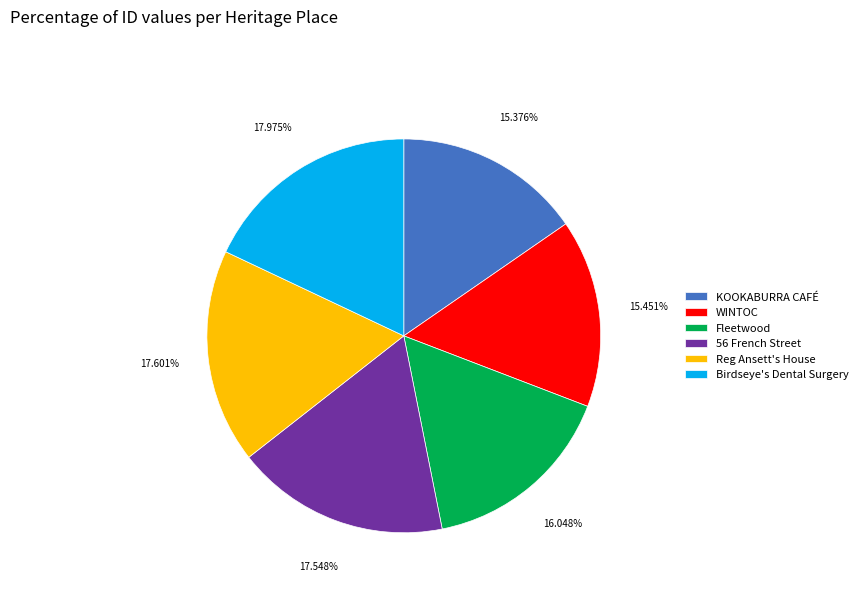

To the nearest percent, what is the difference between the largest and smallest slice percentages?

3%